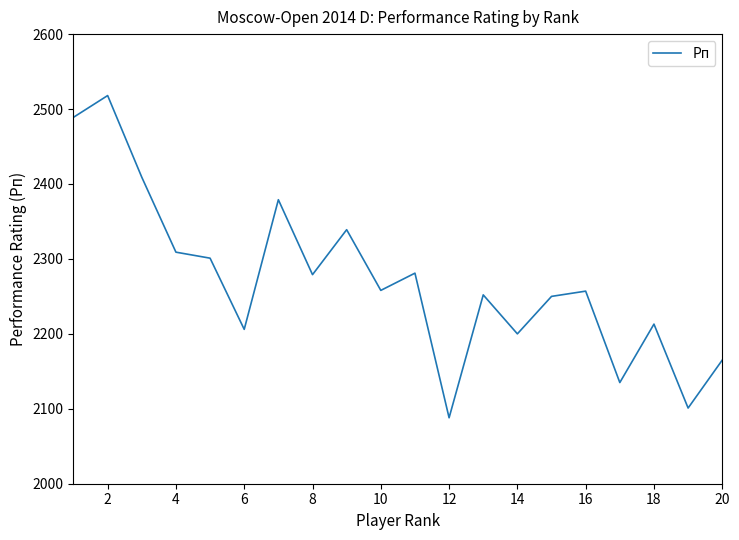

What is the minimum value shown in the chart?

2088